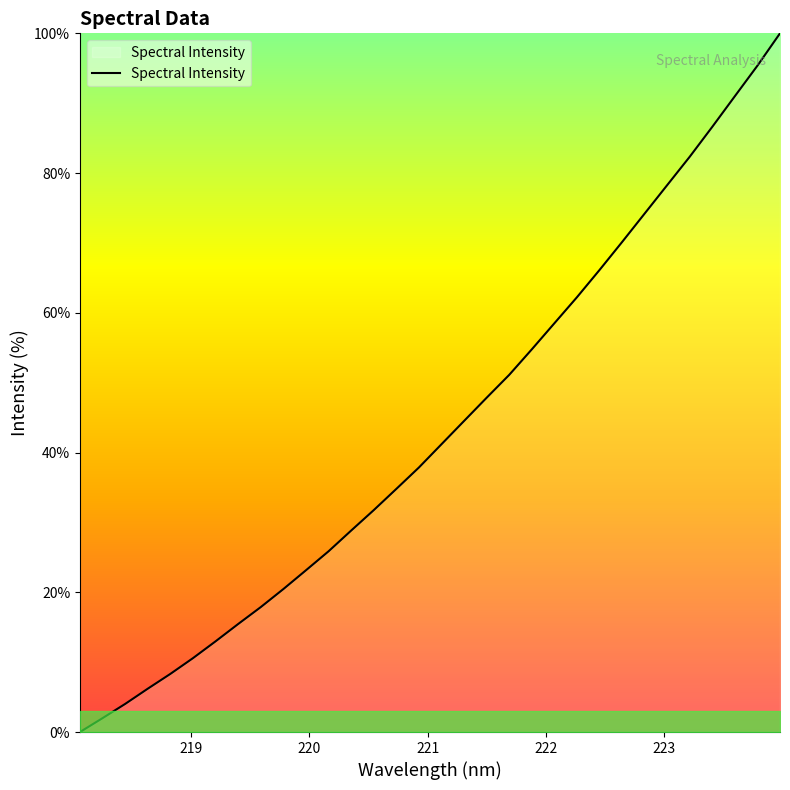

What is the difference between the maximum and minimum values?

100.0